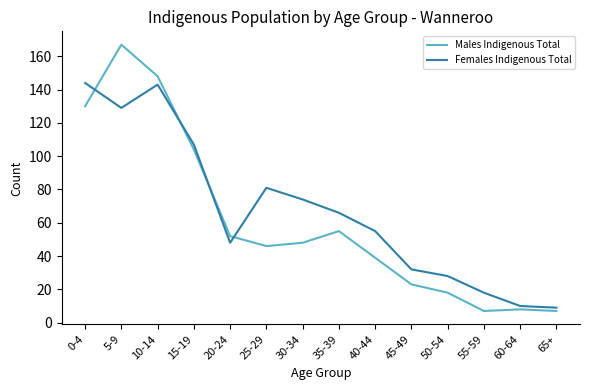

What is the difference between the highest and lowest values at 30-34?

26